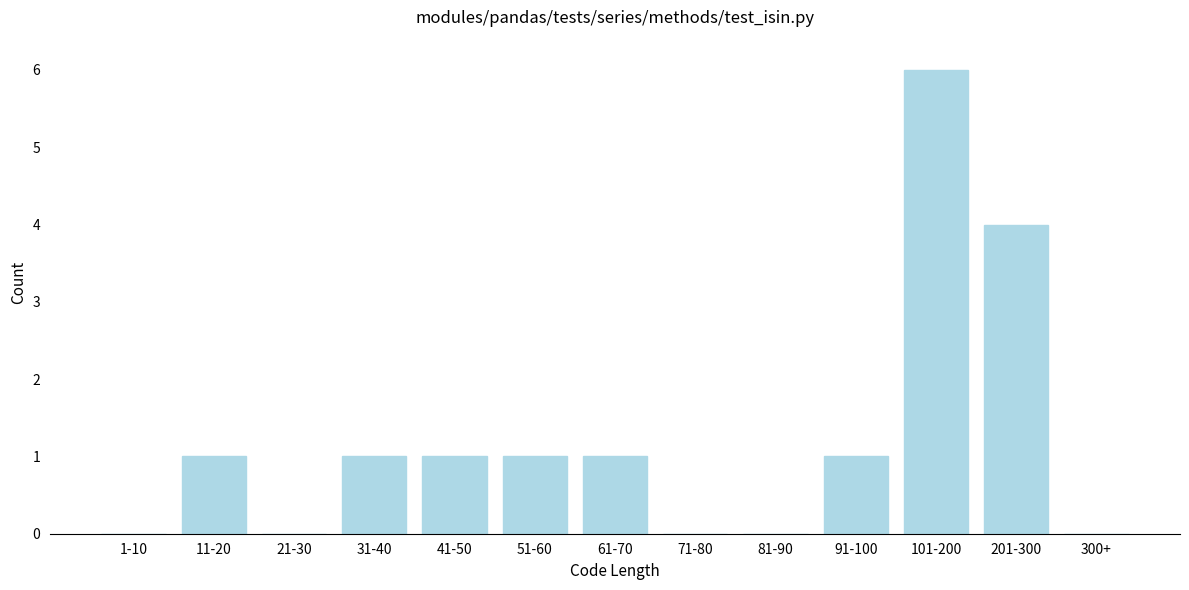

Reading left to right, extract all data points from this chart.

1-10=0	11-20=1	21-30=0	31-40=1	41-50=1	51-60=1	61-70=1	71-80=0	81-90=0	91-100=1	101-200=6	201-300=4	300+=0